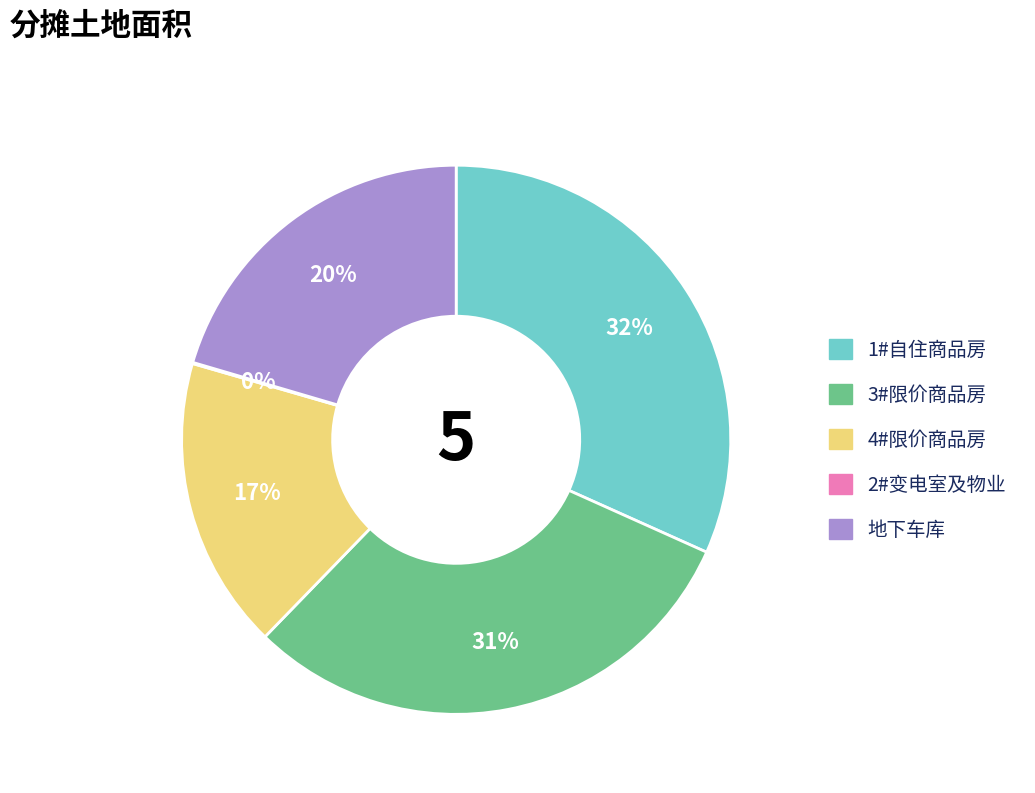

Is it true that 4#限价商品房 is 17% of the pie?

True